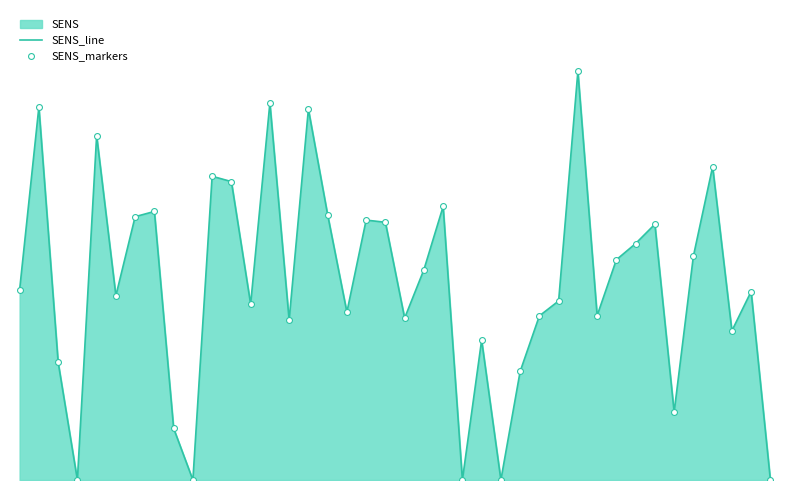

Which series reaches the minimum Y coordinate?

SENS_line